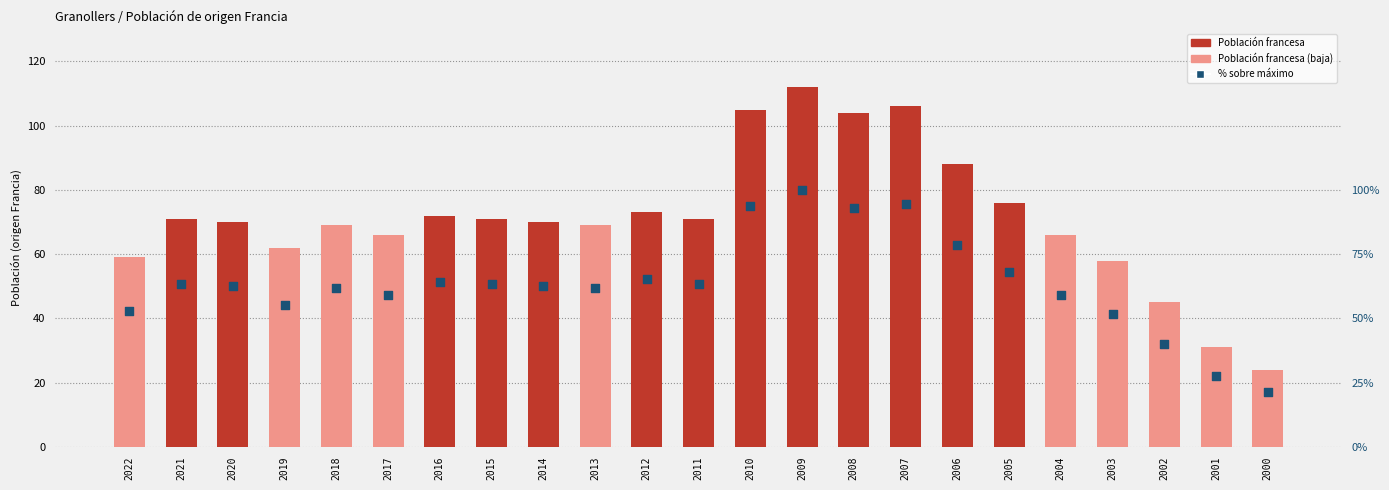

What is the total value across all series at 2016?

136.3